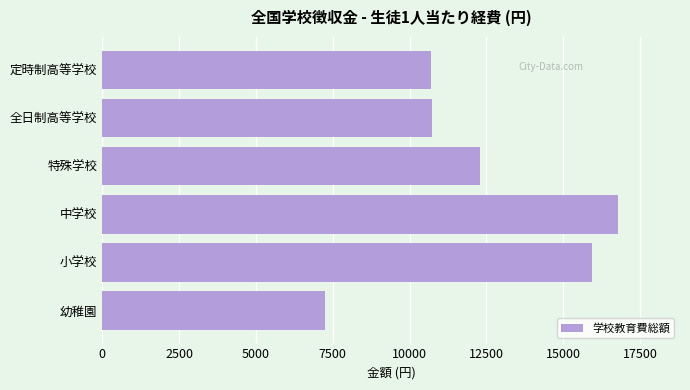

True or false: the data shows 7255 at 幼稚園.

True